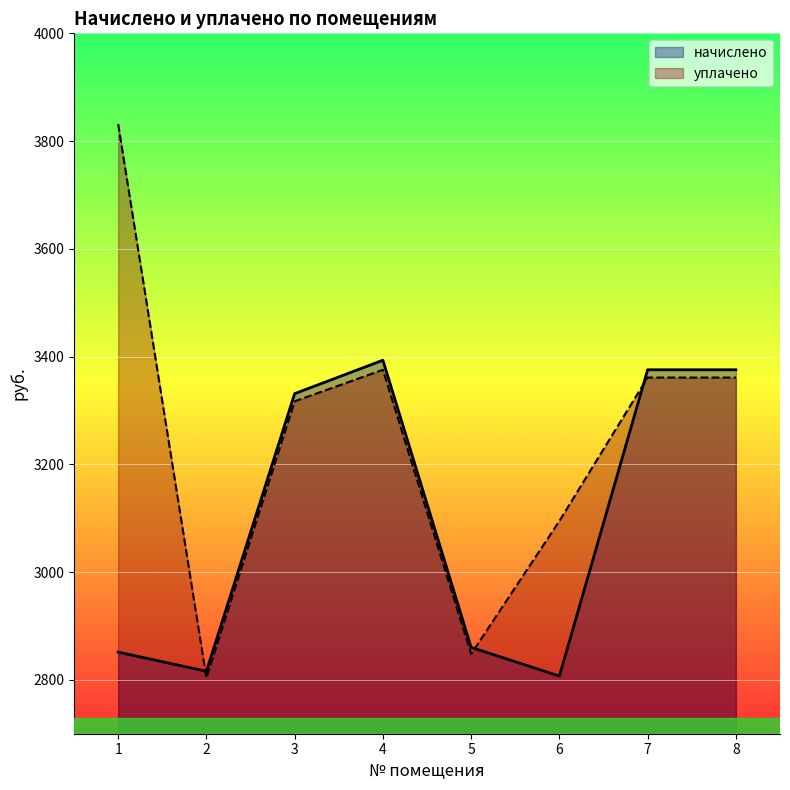

Which series ends up on top after the final intersection of начислено and уплачено?

начислено